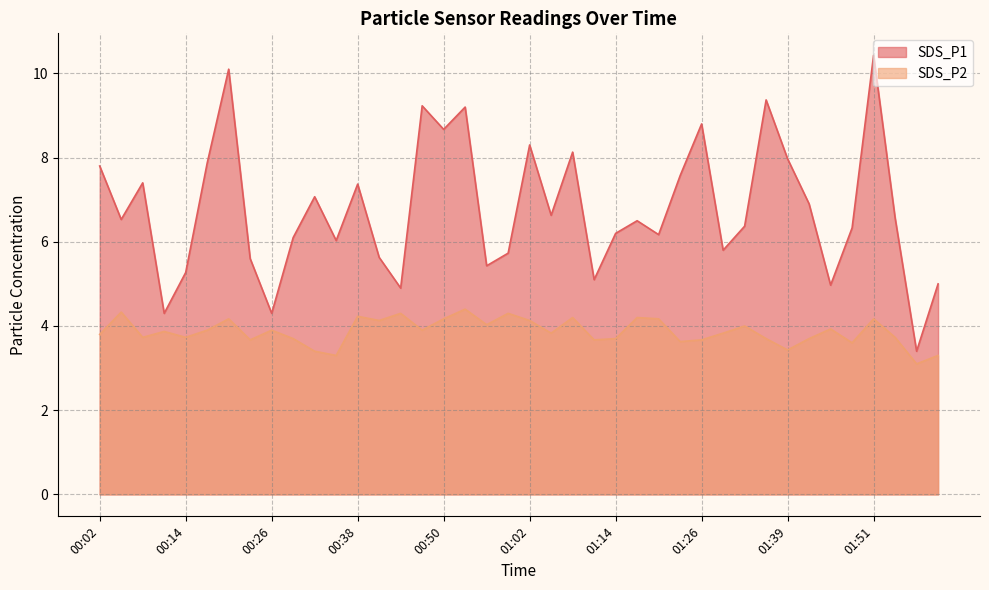

How many interior local valleys does the SDS_P1 series have?

13